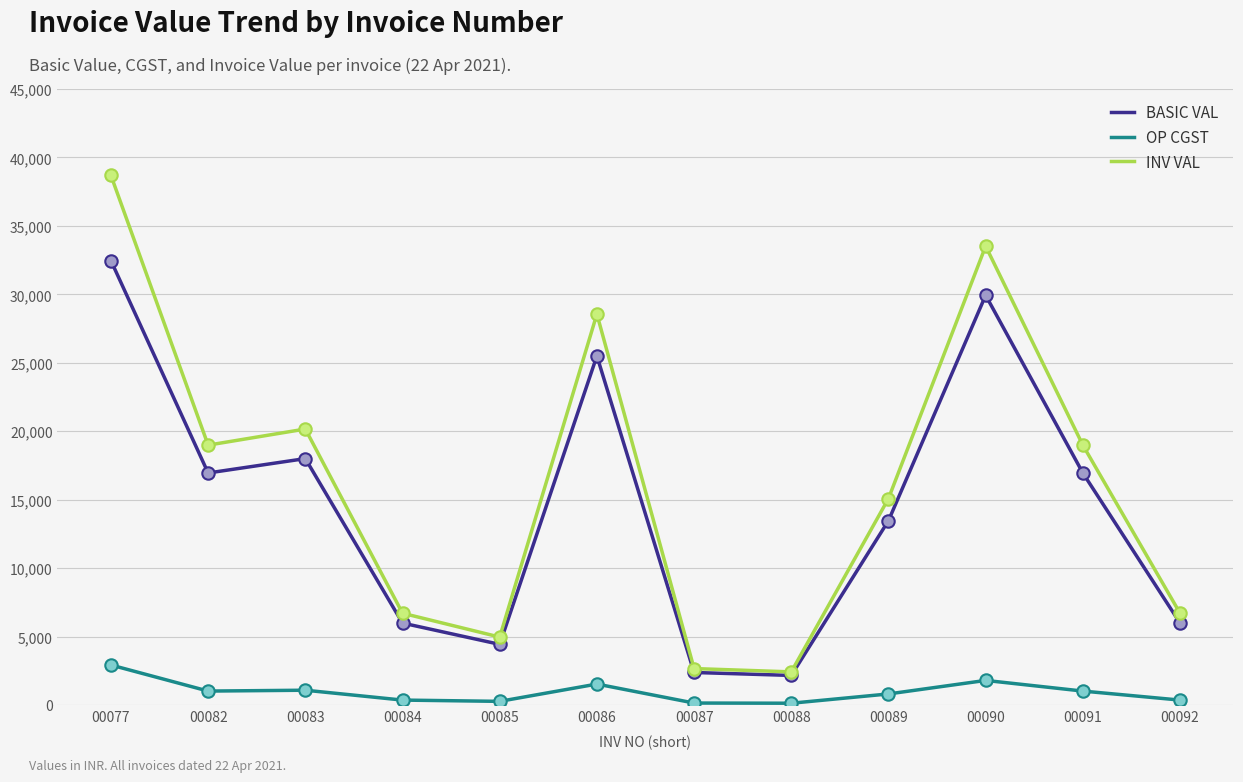

Between 00083 and 00090, which series saw the biggest shift?

INV VAL